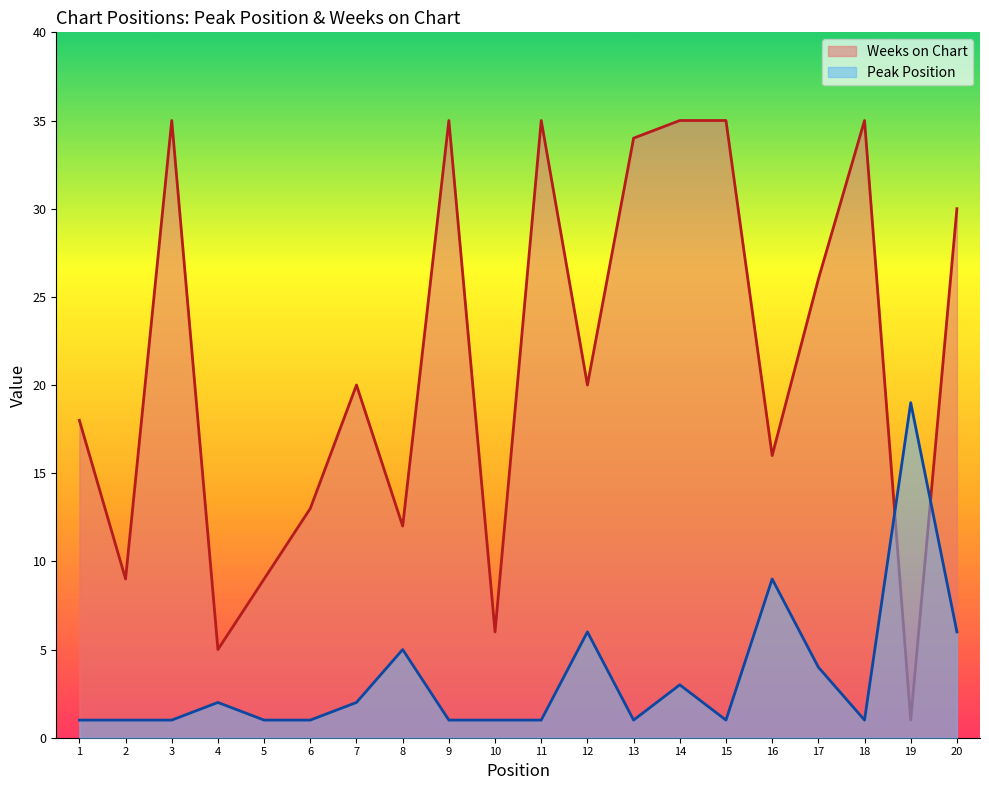

In Weeks on Chart, how many points are lower than both neighbors (excluding endpoints)?

7